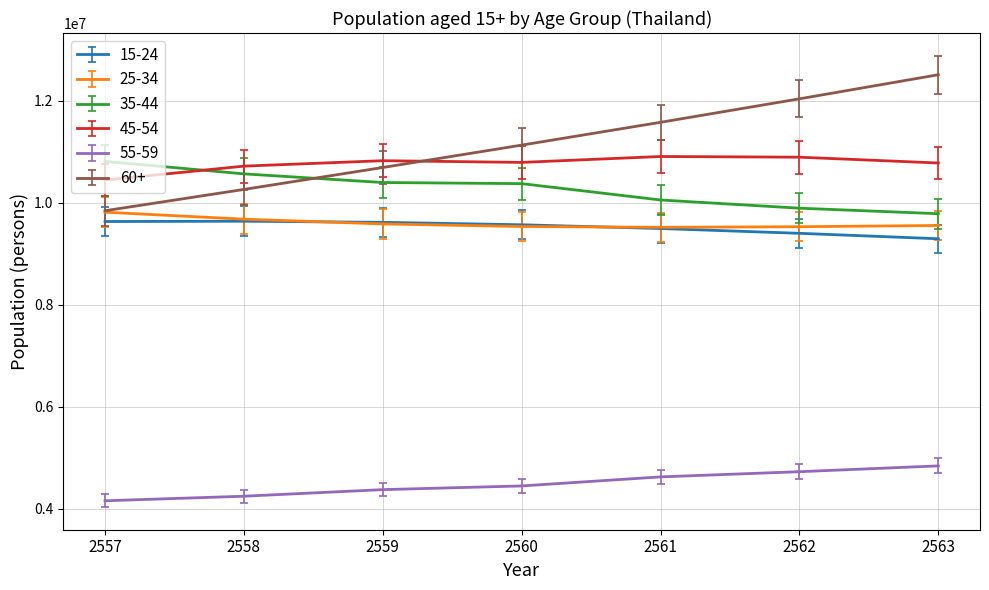

Is it true that 55-59 equals 4446102 at 2560?

True